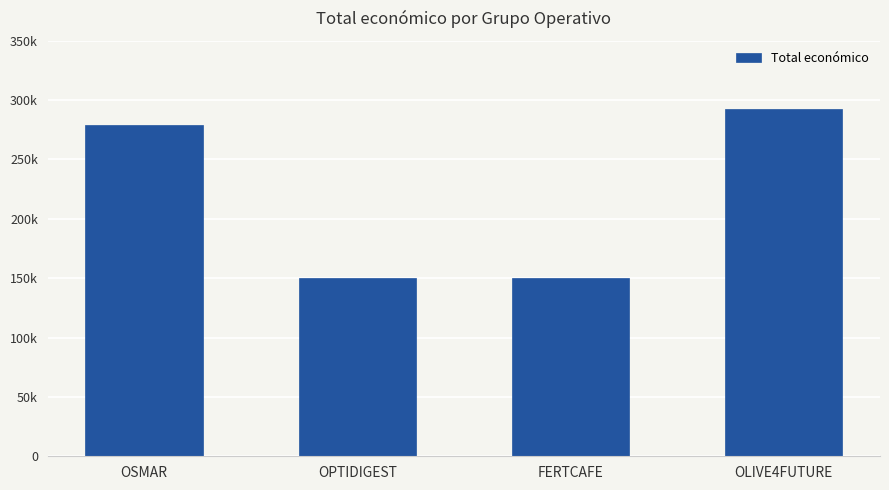

Between FERTCAFE and OSMAR, which is larger?

OSMAR